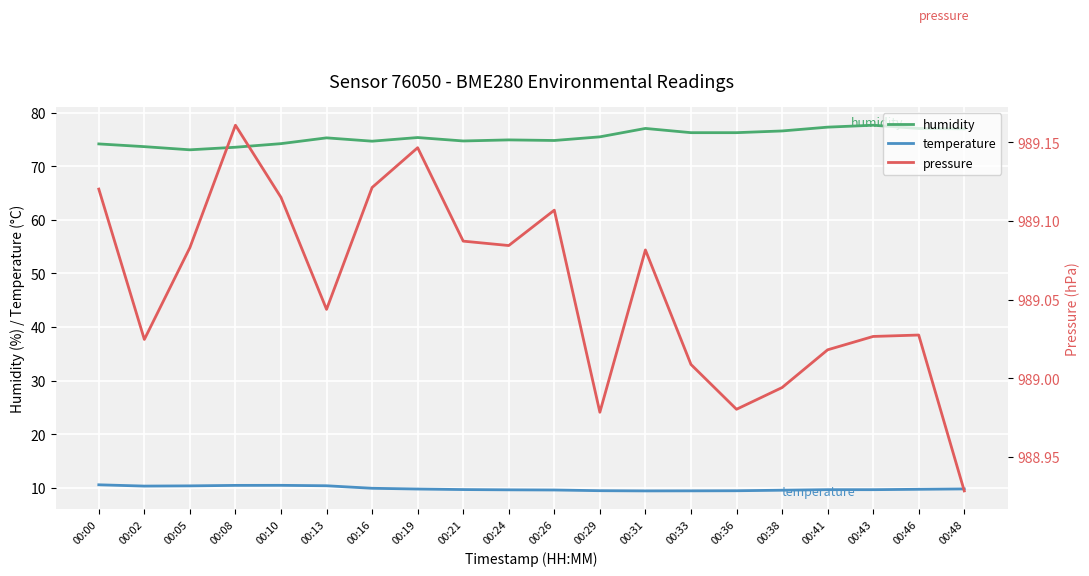

The humidity series shows 75.4 at 00:19. True or false?

True